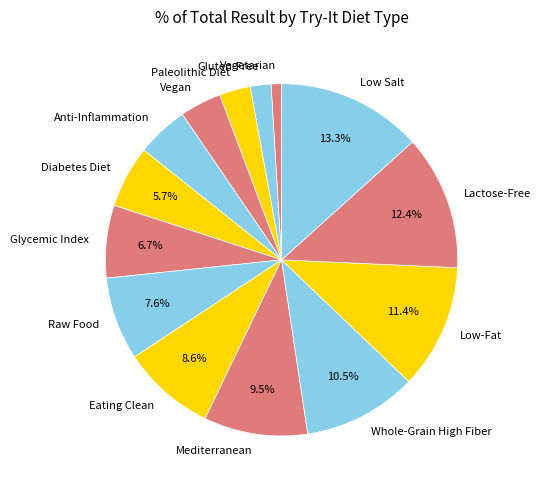

Rank the categories by value from highest to lowest.

Low Salt, Lactose-Free, Low-Fat, Whole-Grain High Fiber, Mediterranean, Eating Clean, Raw Food, Glycemic Index, Diabetes Diet, Anti-Inflammation, Vegan, Paleolithic Diet, Gluten-Free, Vegetarian